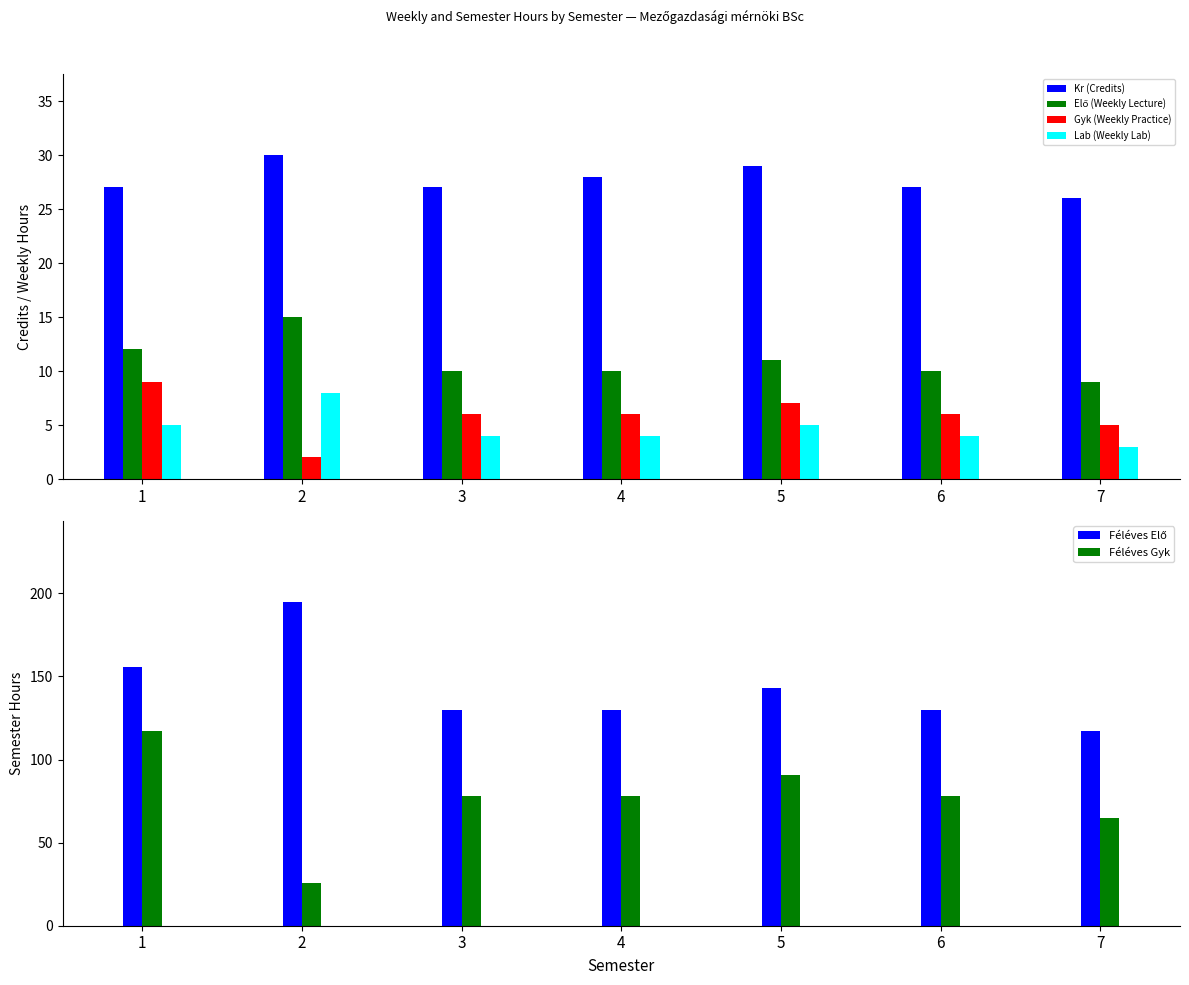

At which label does Lab (Weekly Lab) first exceed 4?

1